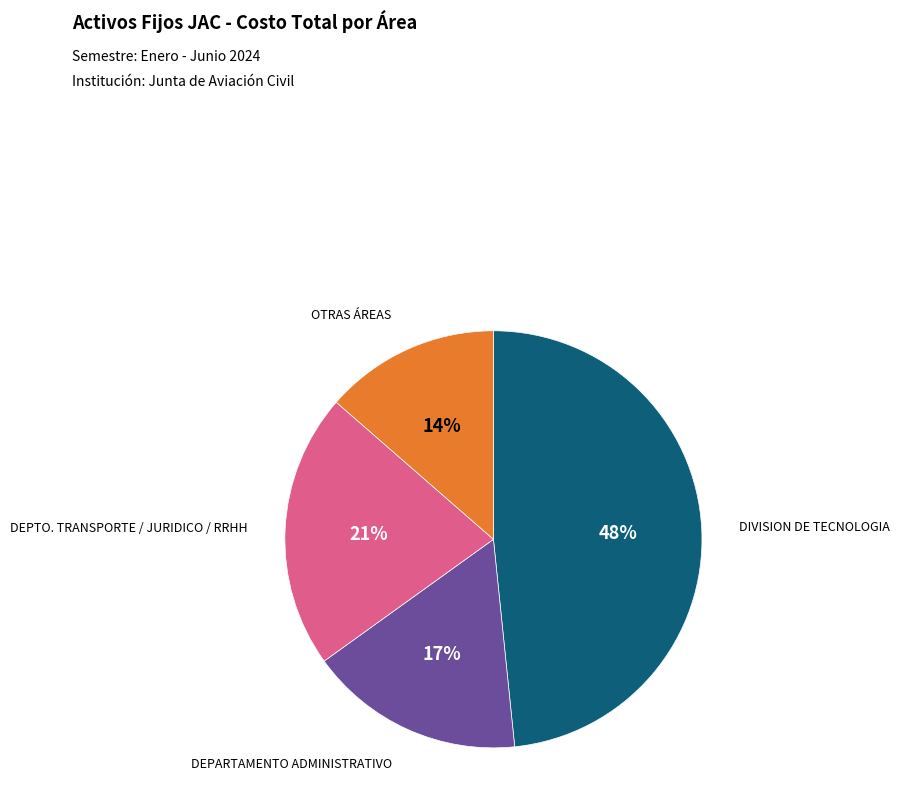

To the nearest percent, what percentage of the pie is DEPARTAMENTO ADMINISTRATIVO?

17%